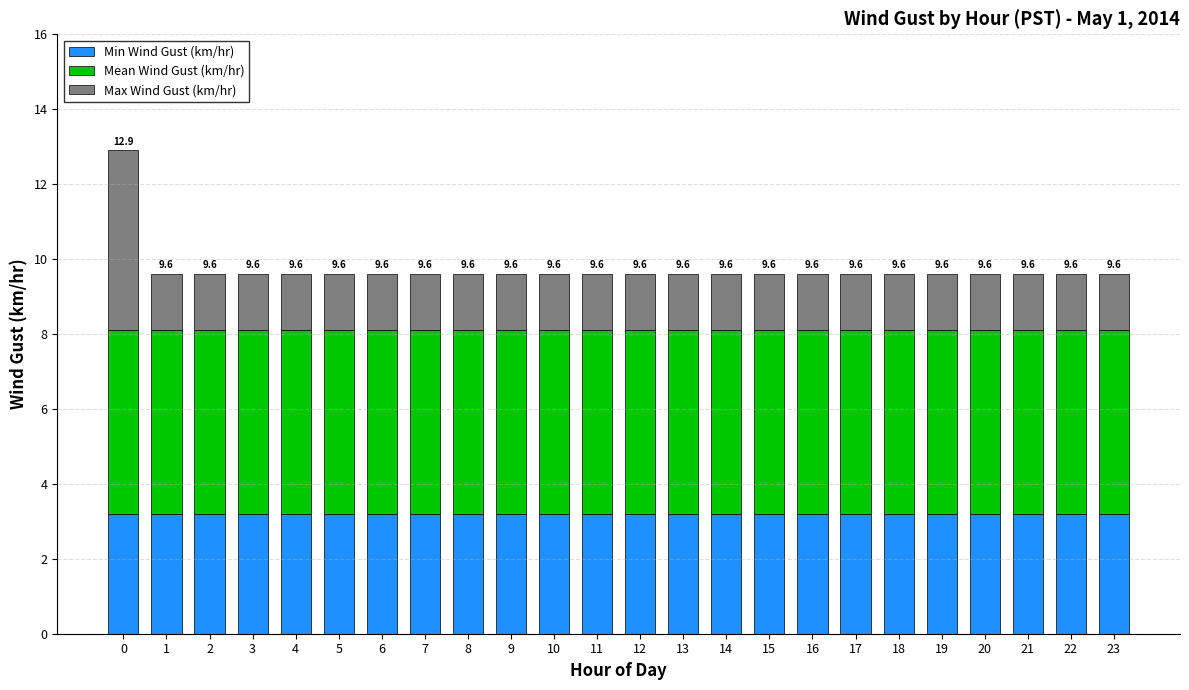

The Min Wind Gust (km/hr) series shows 3.2 at 1. True or false?

True